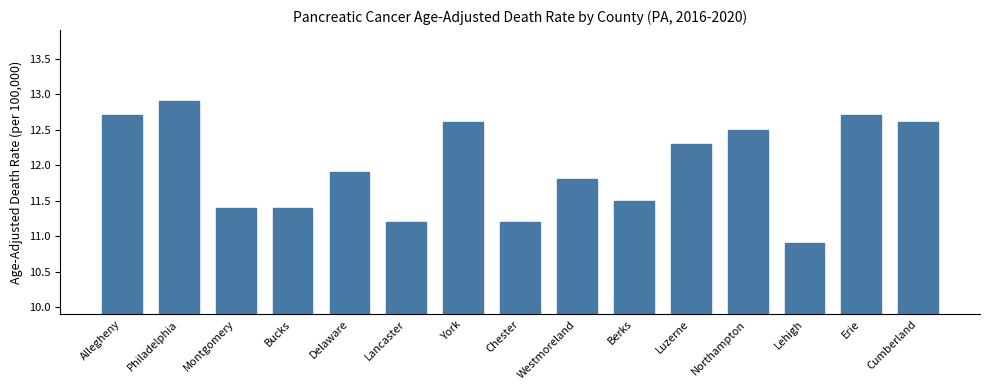

Which label corresponds to the largest value in the chart?

Philadelphia